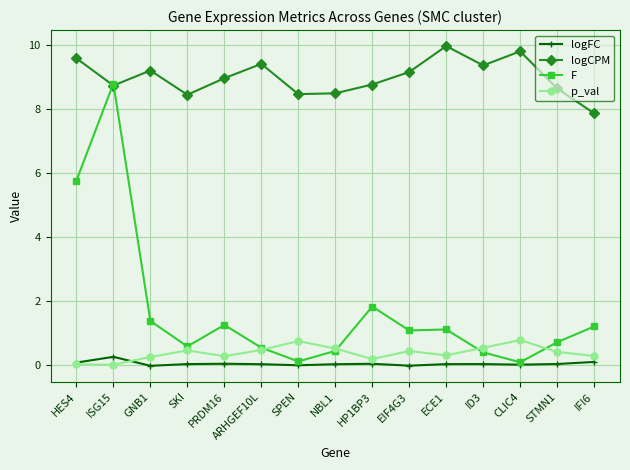

What is the maximum value for logCPM?

10.0